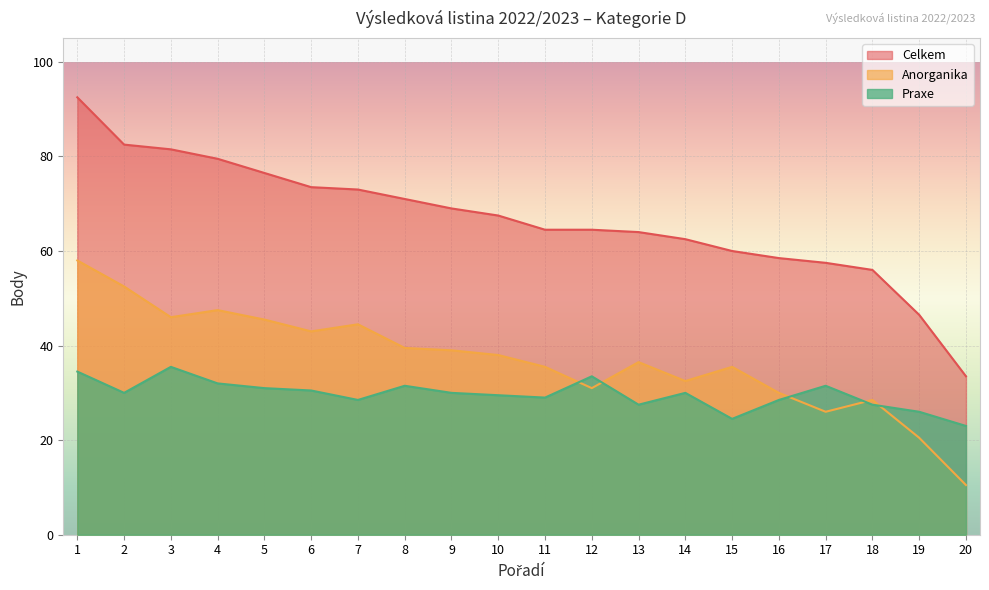

At which label does Praxe first exceed 30?

1